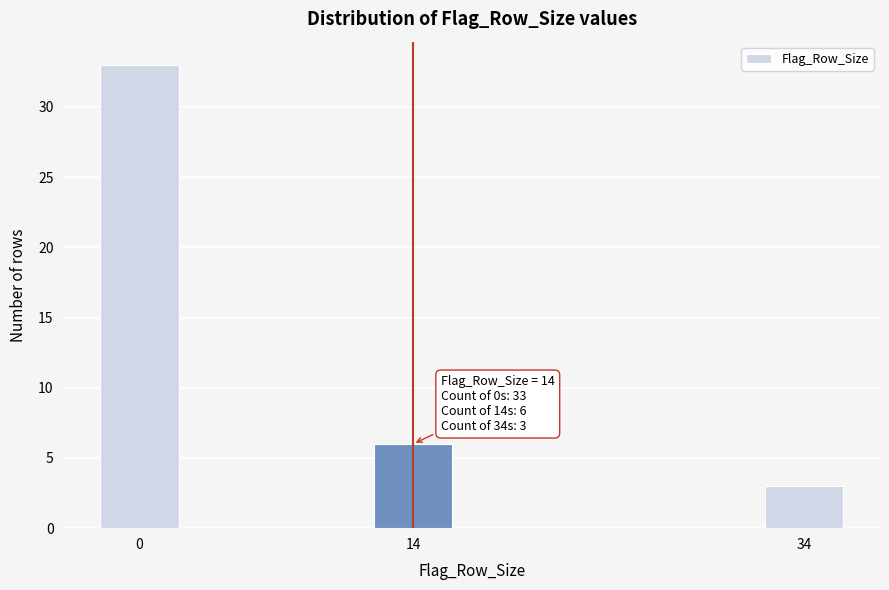

Reading left to right, list all the values displayed in this chart.

0=33	14=6	34=3